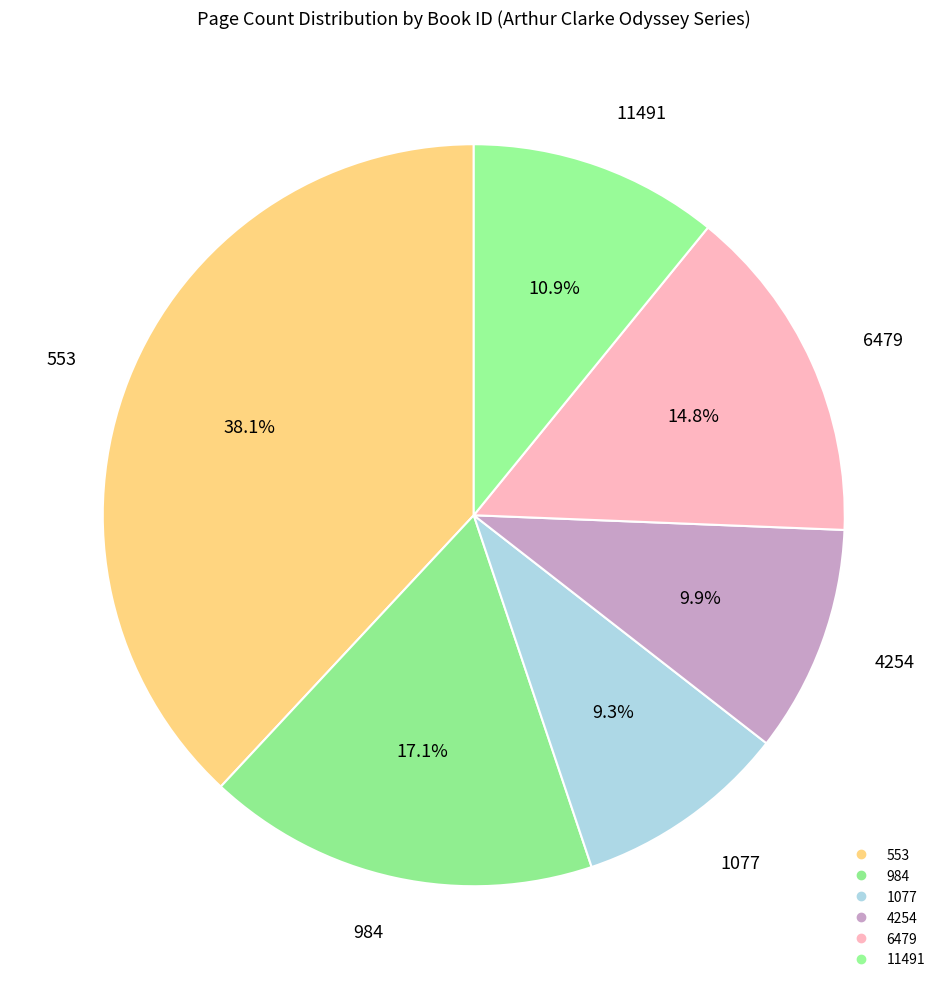

How many slices are in this pie chart?

6